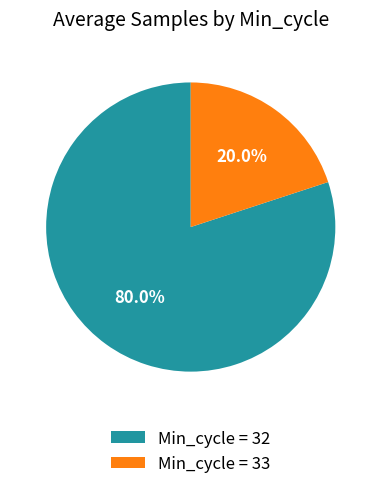

What is the largest slice in the pie chart?

Min_cycle = 32